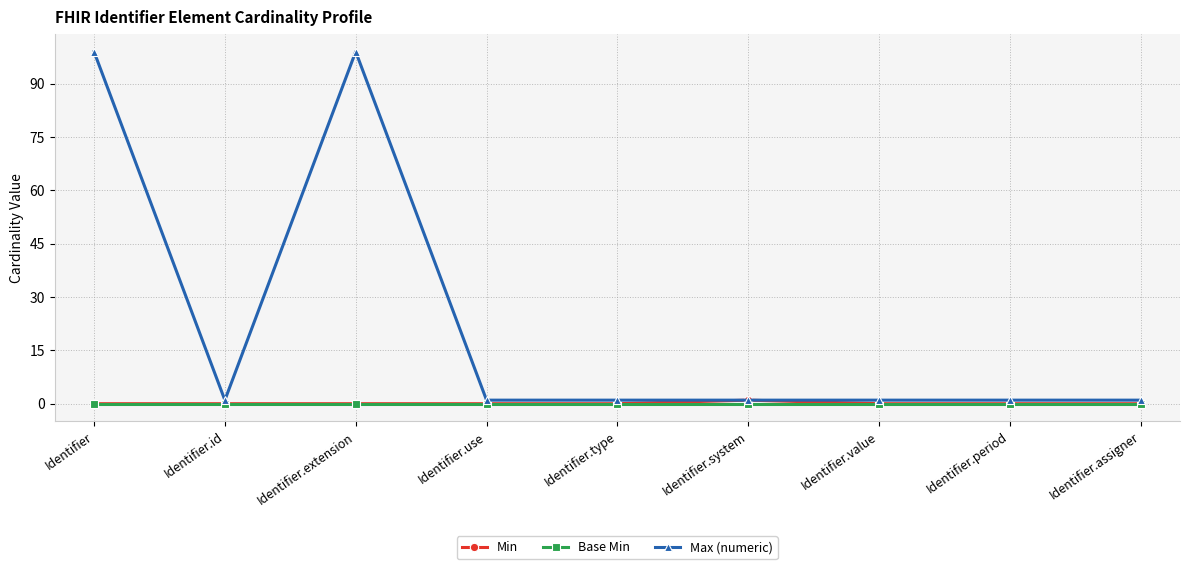

Does the chart have visible grid lines?

Yes